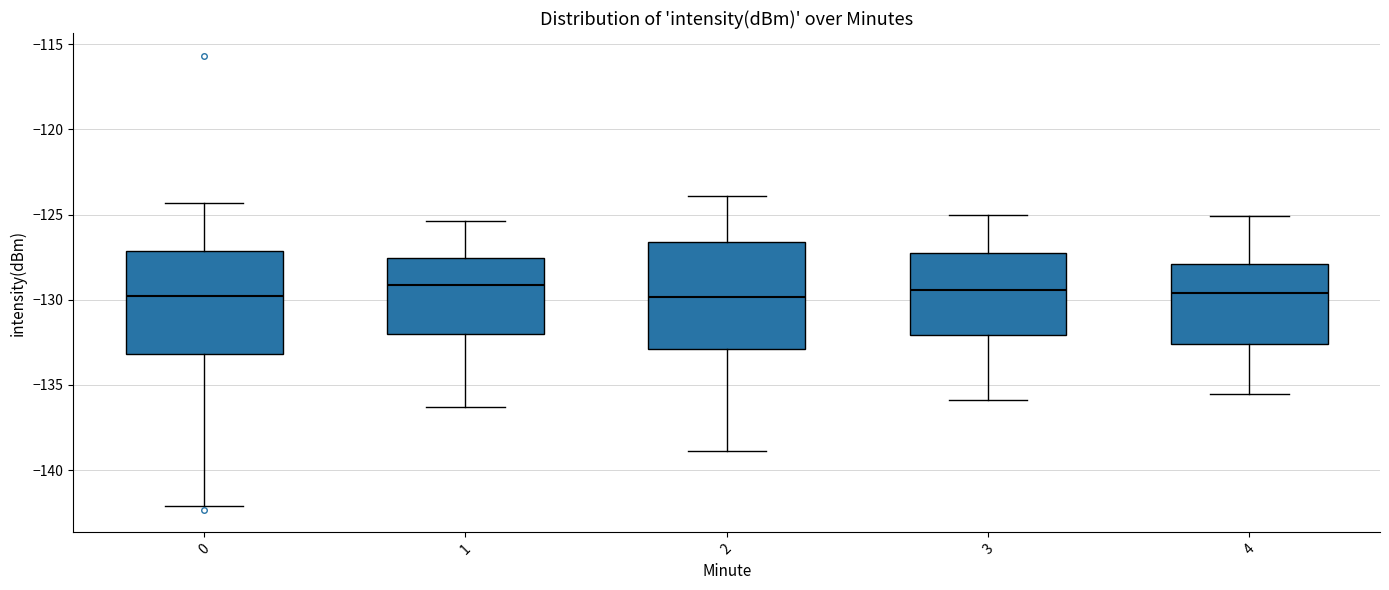

Reading left to right, read every box against the y-axis: the position of its median line, the range the box covers, and the ends of its whiskers. The values are not printed on the chart, so give them approximately, as read against the axis.

0: median -130.0, box -133.0 to -127.0, whiskers -142.0 to -124.5
1: median -129.0, box -132.0 to -127.5, whiskers -136.5 to -125.5
2: median -130.0, box -133.0 to -126.5, whiskers -139.0 to -124.0
3: median -129.5, box -132.0 to -127.5, whiskers -136.0 to -125.0
4: median -129.5, box -132.5 to -128.0, whiskers -135.5 to -125.0